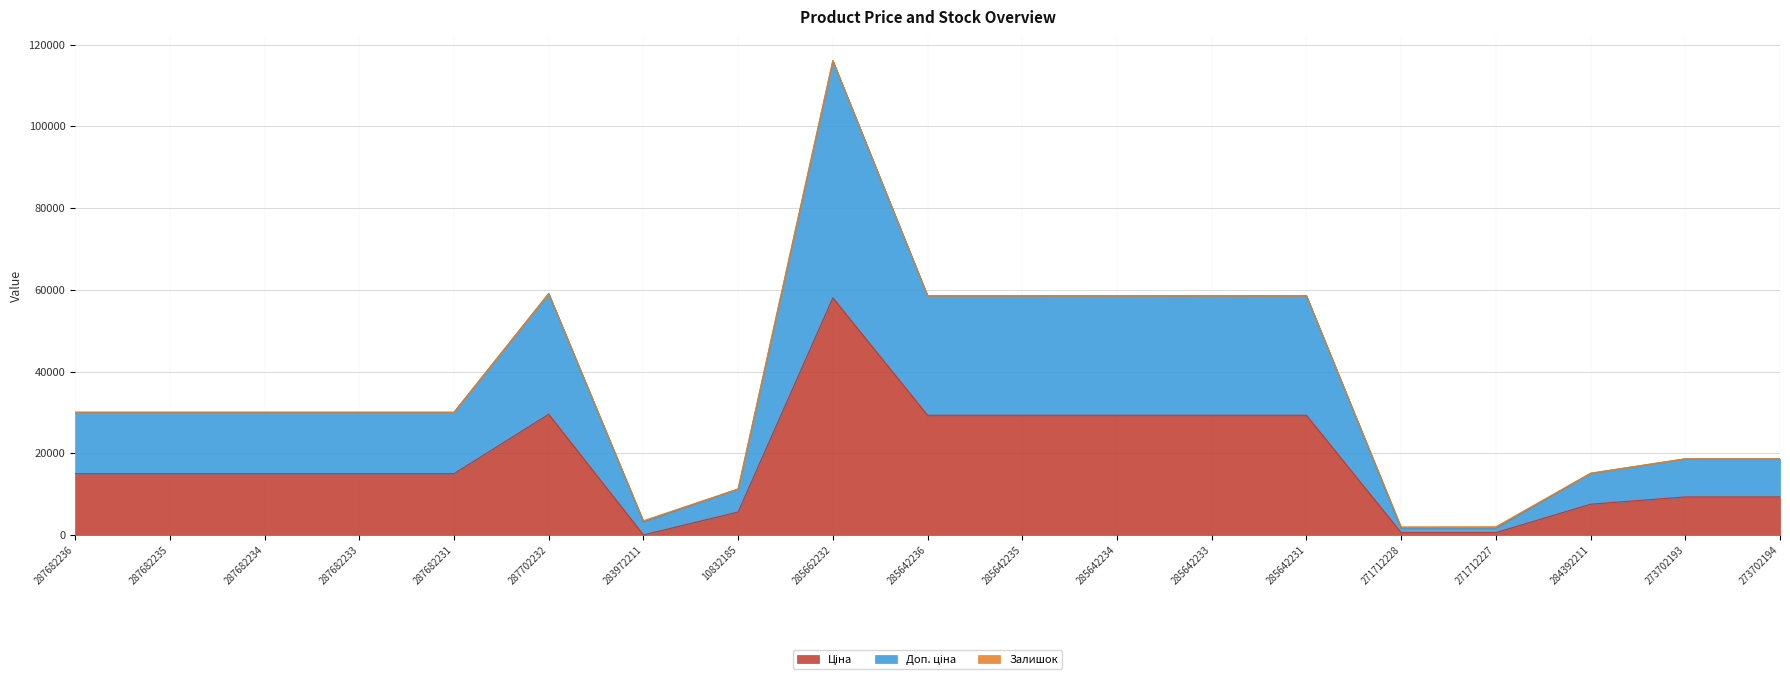

At which category is the sum across all series the highest?

285662232